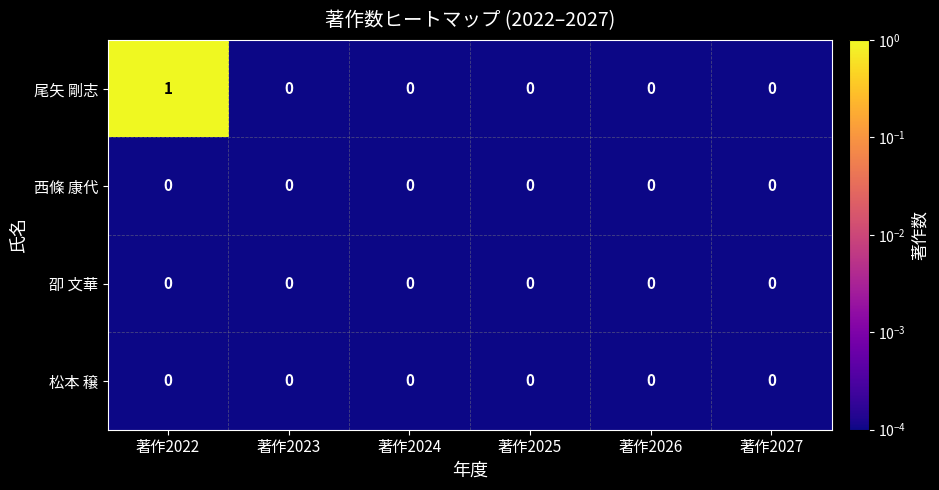

How many categories are shown in the chart?

6